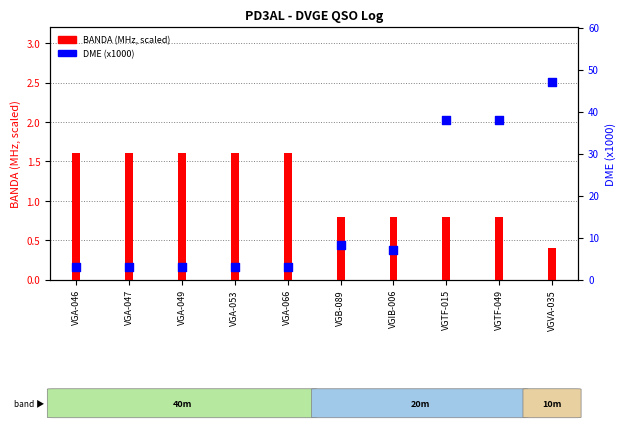

Which series has the largest total across all categories?

DME (x1000)